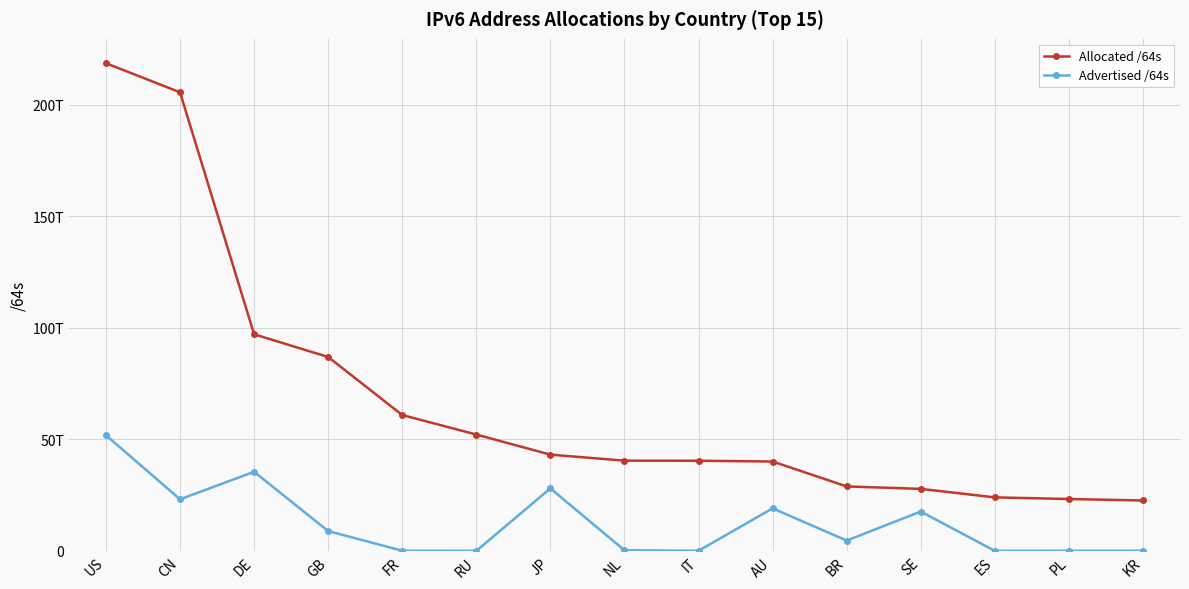

Reading left to right, transcribe all the data shown in this chart.

Allocated /64s: US=218553141886976	CN=205518484602880	DE=97074887524352	GB=86900087521280	FR=60889758892032	RU=52140921389056	JP=43130610188289	NL=40441432440832	IT=40398732328960	AU=40059234222080	BR=28889532989440	SE=27788459638784	ES=23983099150336	PL=23252966375424	KR=22587233599489
Advertised /64s: US=51831547232273	CN=23123805077504	DE=35446418046976	GB=8886288384000	FR=73014771712	RU=4296146944	JP=28014462107648	NL=279174053888	IT=51539673088	AU=19073367146496	BR=4629297692672	SE=17630841536512	ES=12885032960	PL=39192166400	KR=63655510016